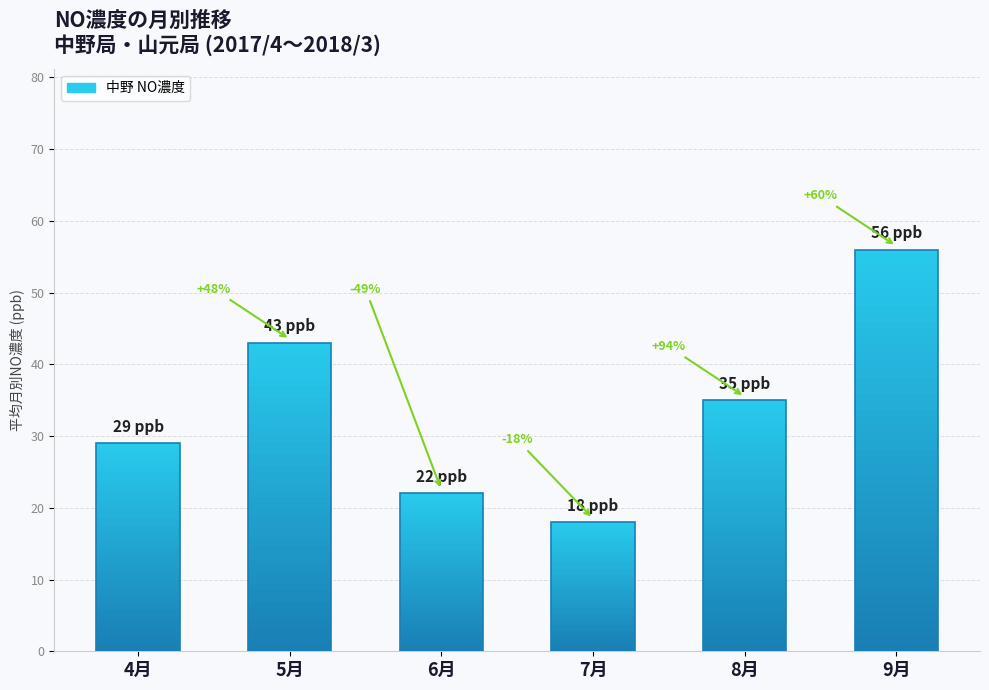

How many bars are there in total?

6